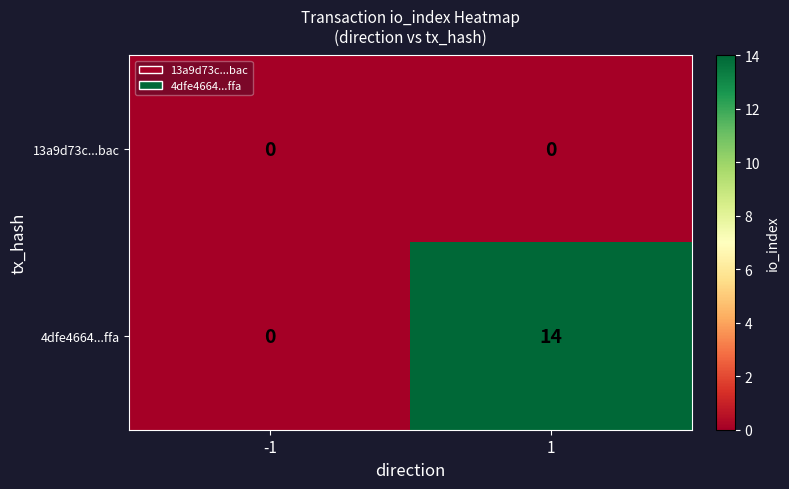

Rank the series at 1 from lowest to highest value.

13a9d73c...bac, 4dfe4664...ffa